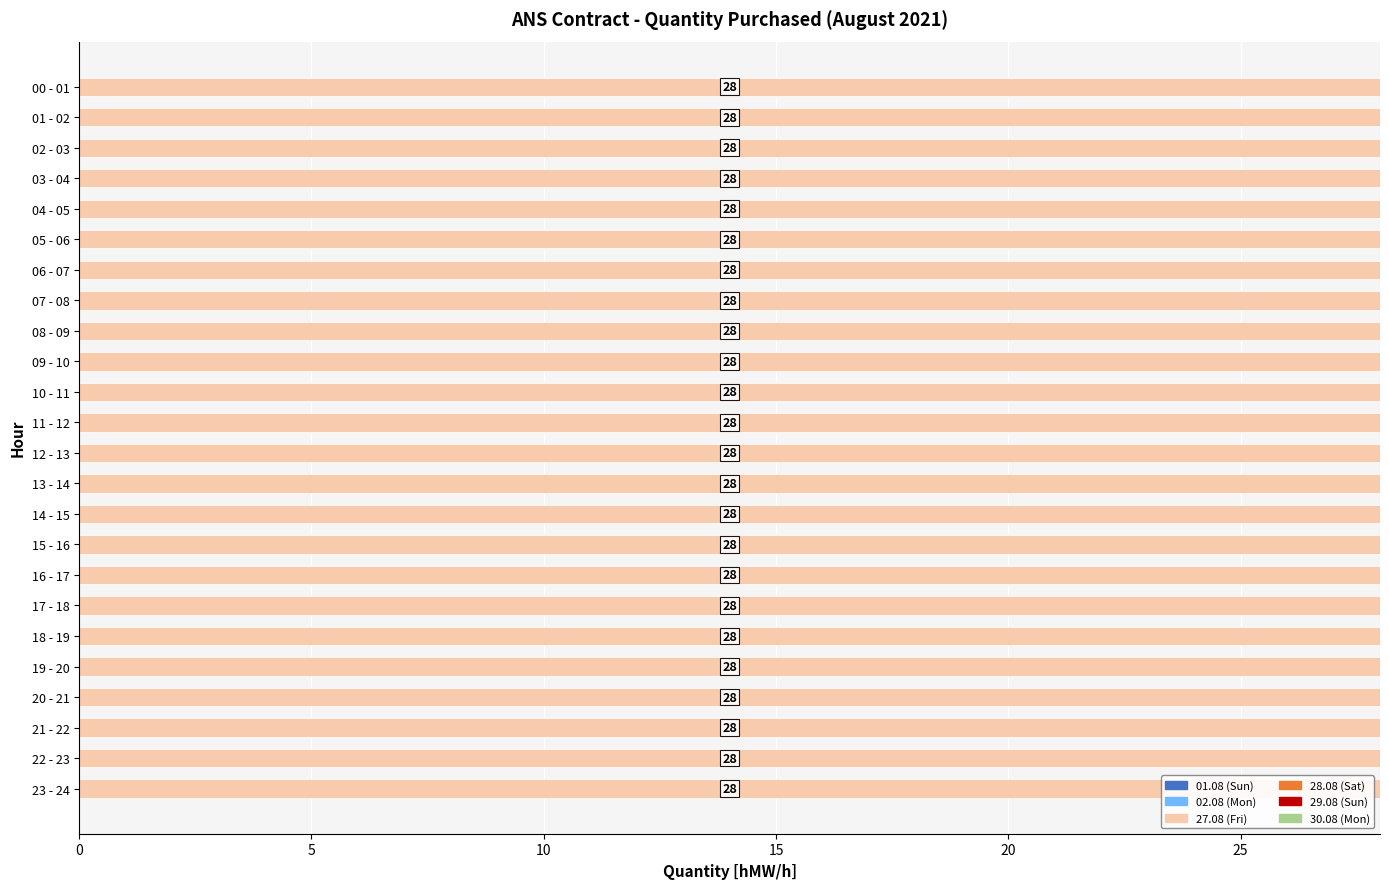

What is the label of the 11th bar from the left?

10 - 11